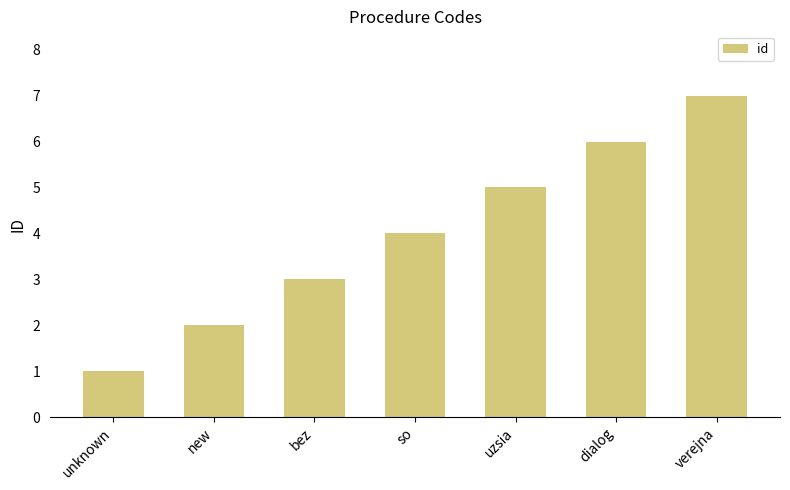

What is the label of the 3rd bar from the right?

uzsia